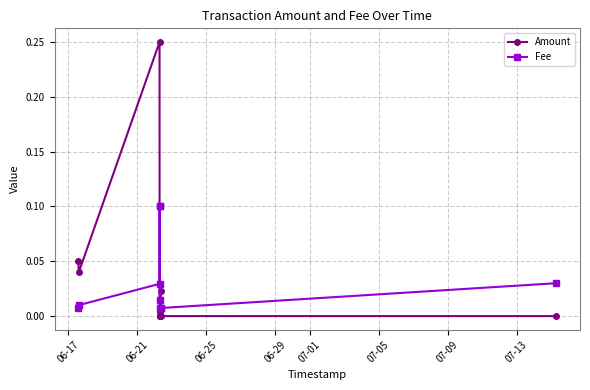

What is the sum of all Amount values?

0.4